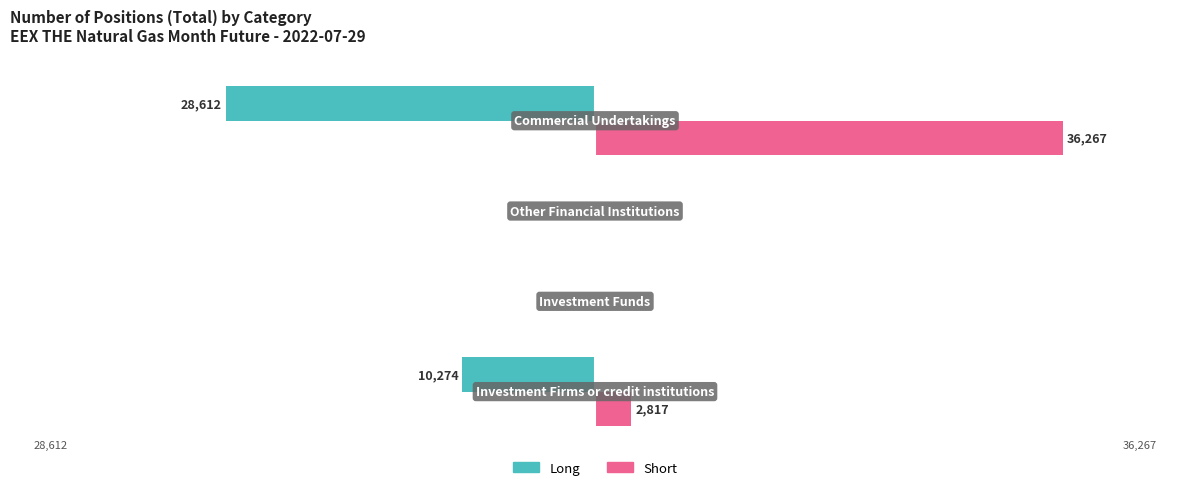

Which series has the largest total across all categories?

Short